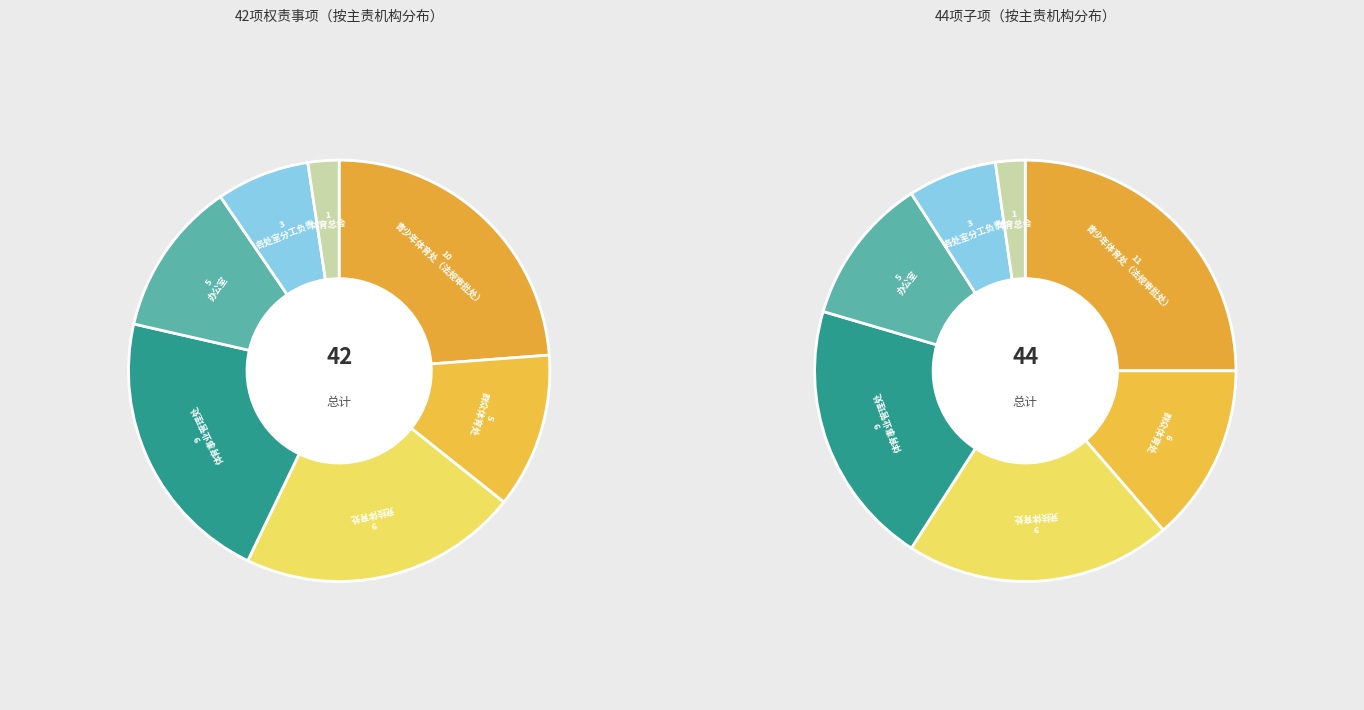

How many segments does this pie chart have?

7